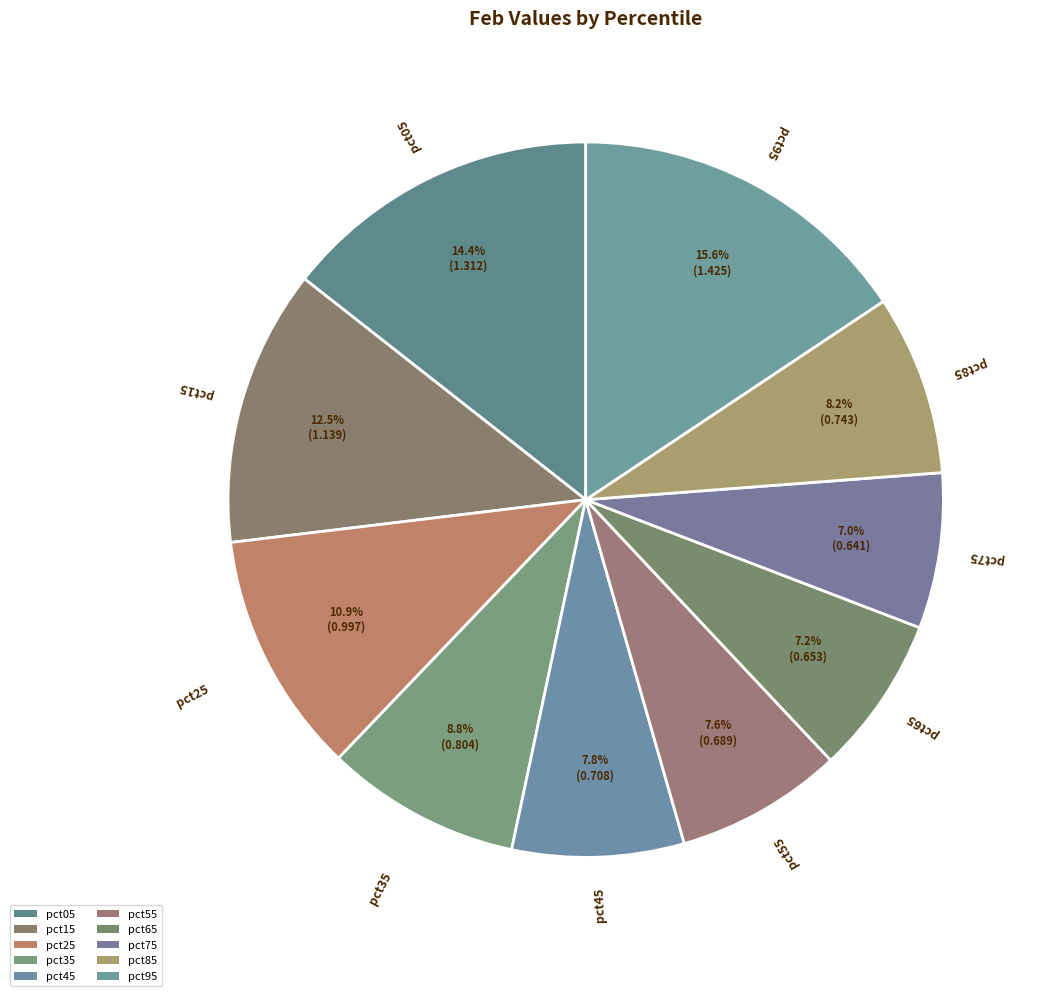

What portion of the pie excludes pct05?

85.6%